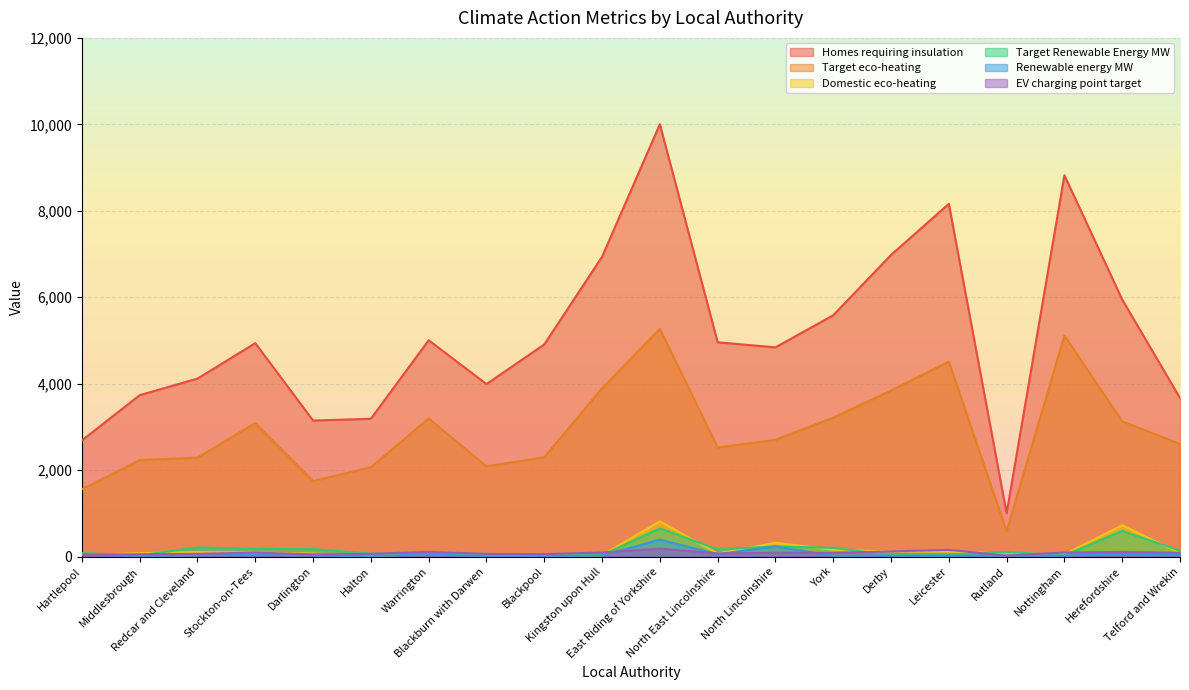

What is the sum of all Target Renewable Energy MW values?

3135